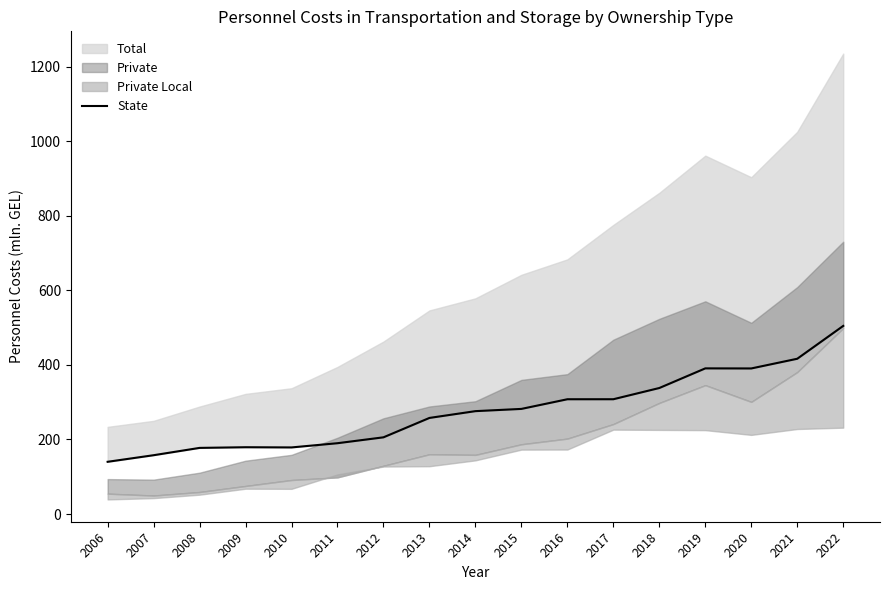

Which has a higher value, 2008 or 2016?

2016